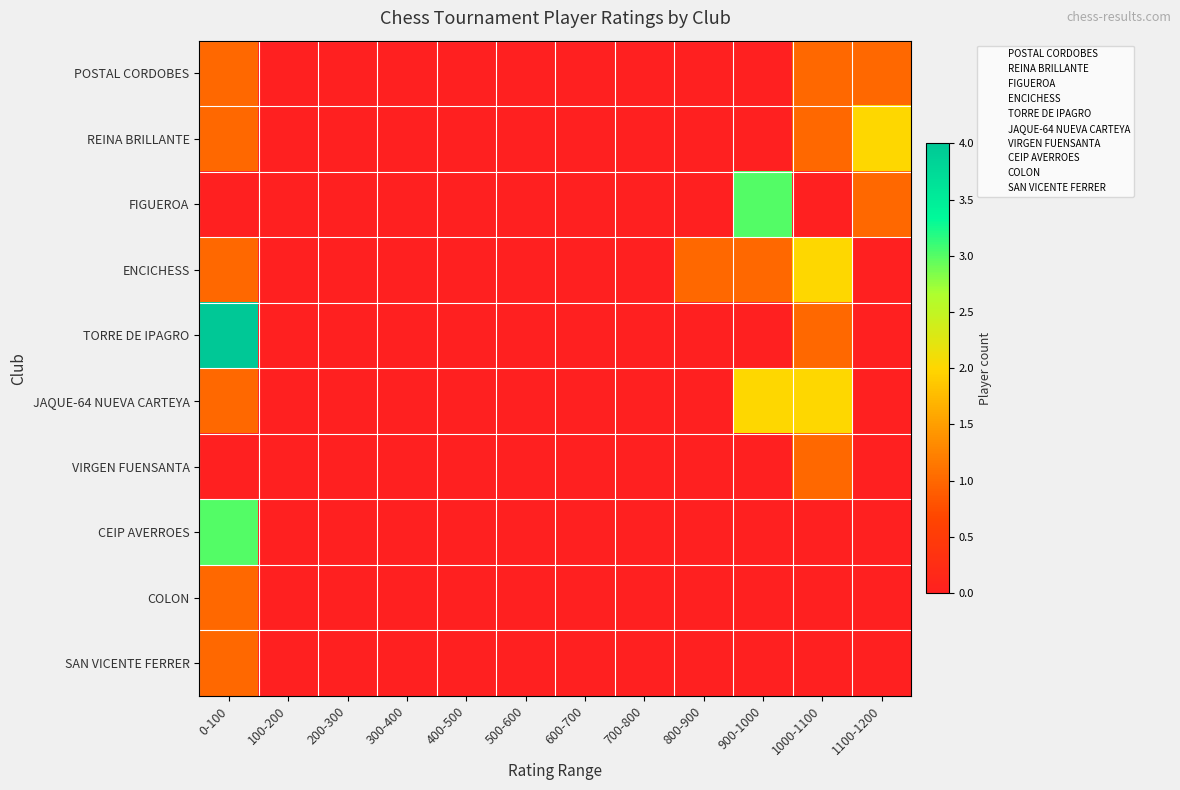

What is the difference between the highest and lowest values at 900-1000?

3